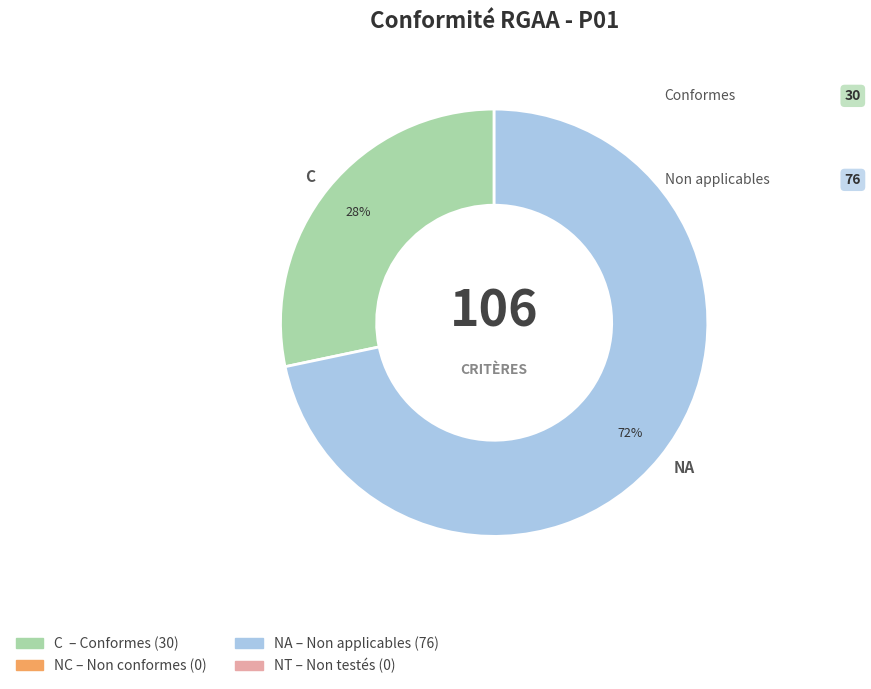

Is there any slice that represents more than half of the pie?

Yes